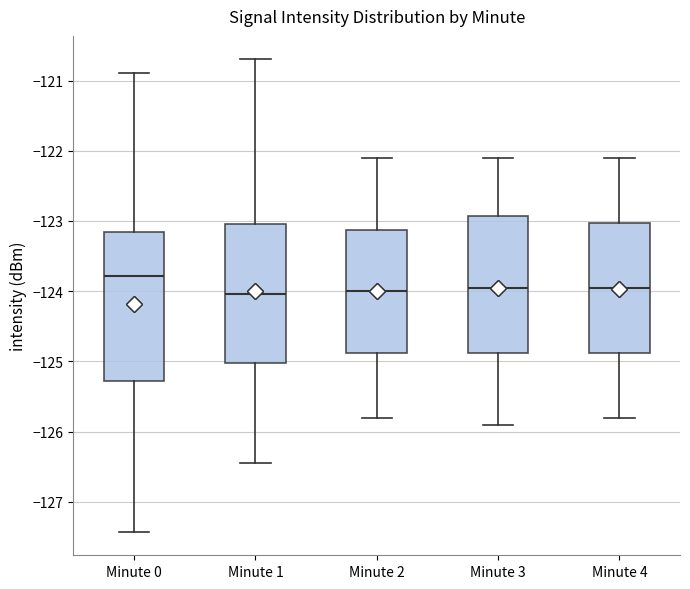

Where is the upper edge of the box for Minute 3 on the y-axis? The values are not printed on the chart, so give them approximately, as read against the axis.

-122.9